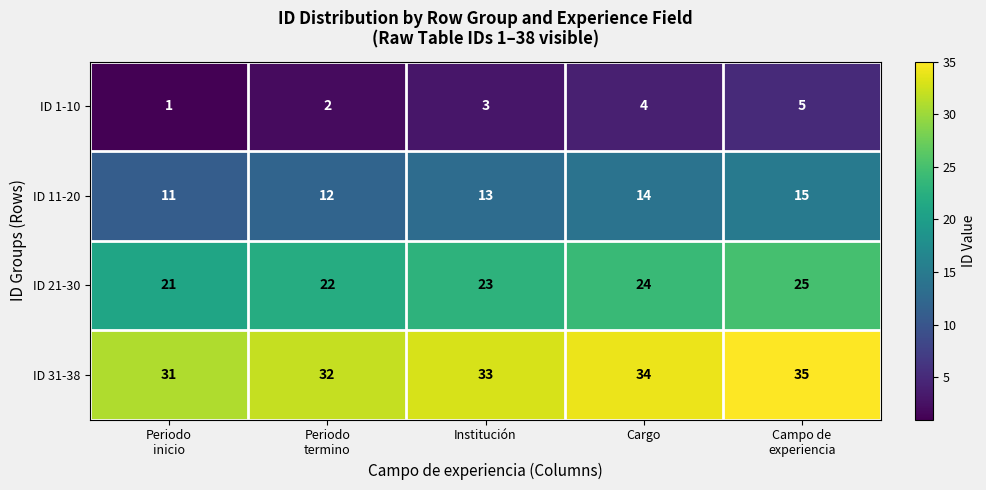

Where is ID 1-10 nearest to the value 3?

Institución